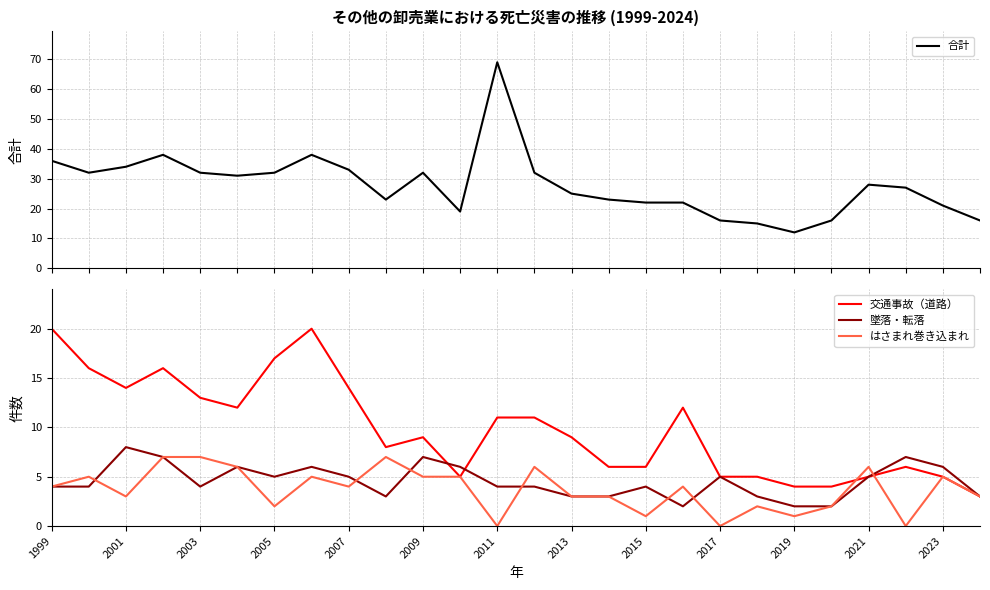

How many interior local valleys does the 墜落・転落 series have?

4